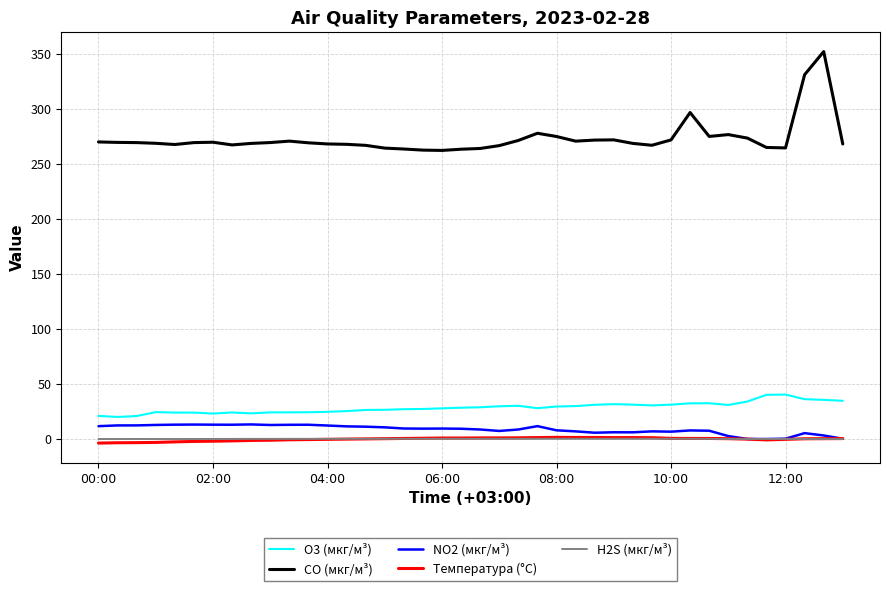

What is the maximum value shown in the chart?

352.3